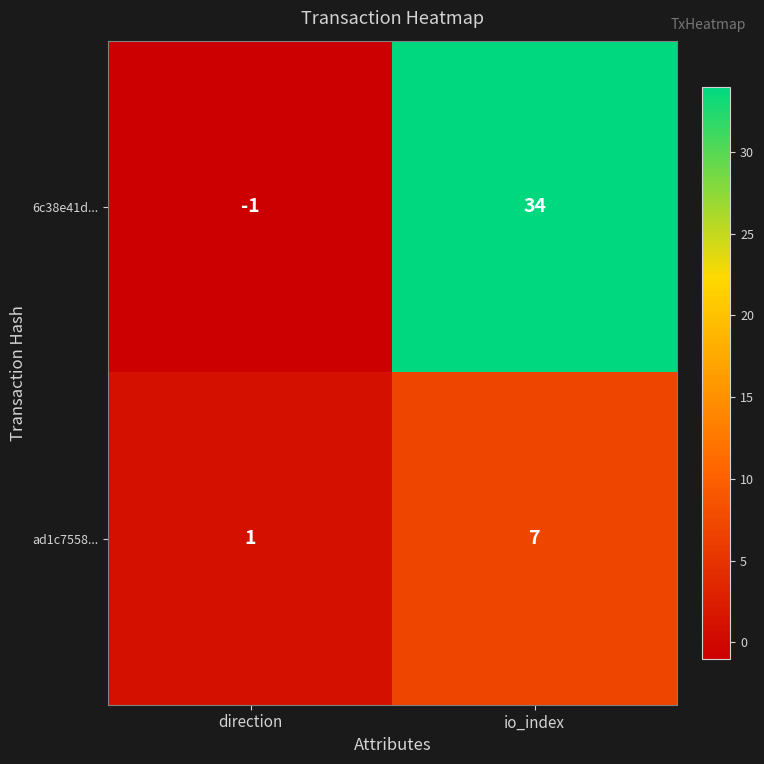

Which series changed the most between direction and io_index?

6c38e41d...